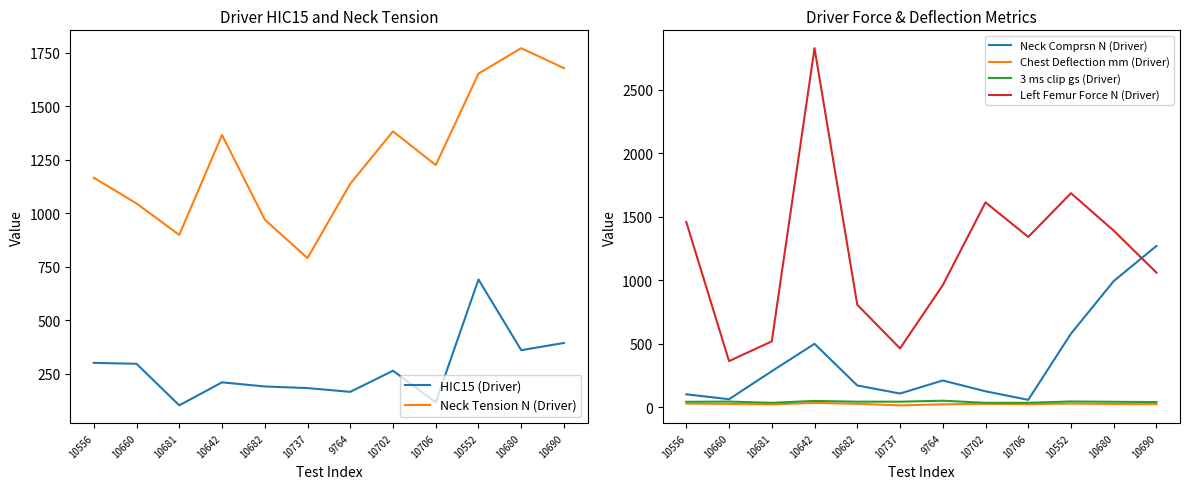

The Neck Tension N (Driver) series shows 1365.6 at 10642. True or false?

True